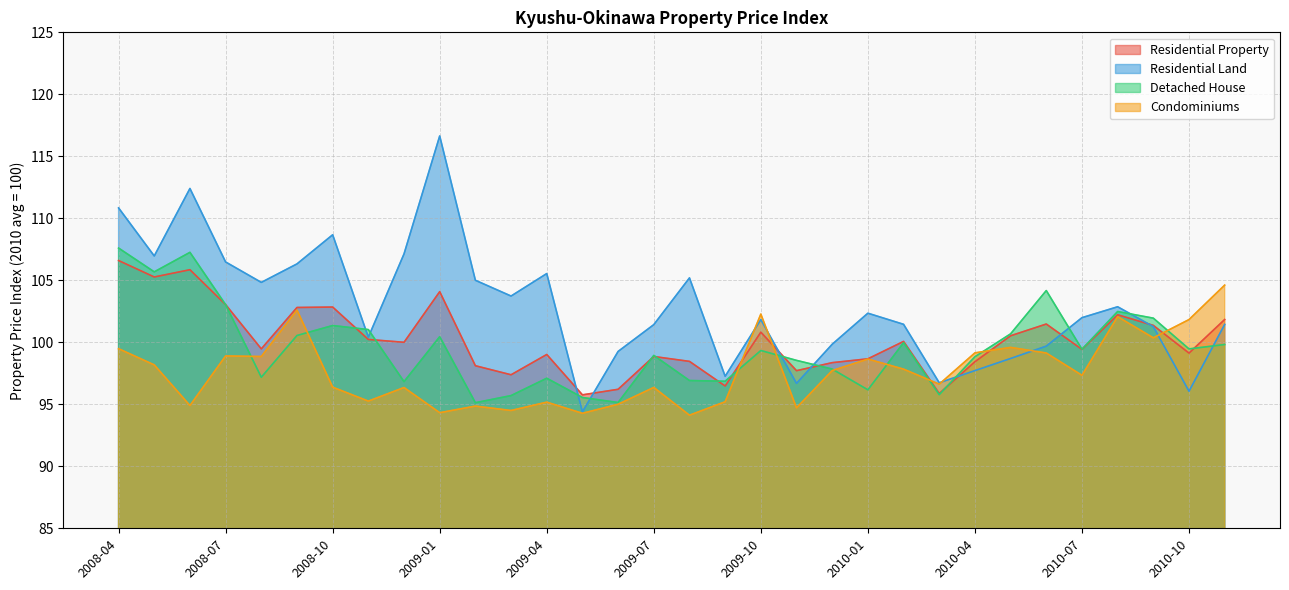

What is the label of the 7th point from the left?

2008-10